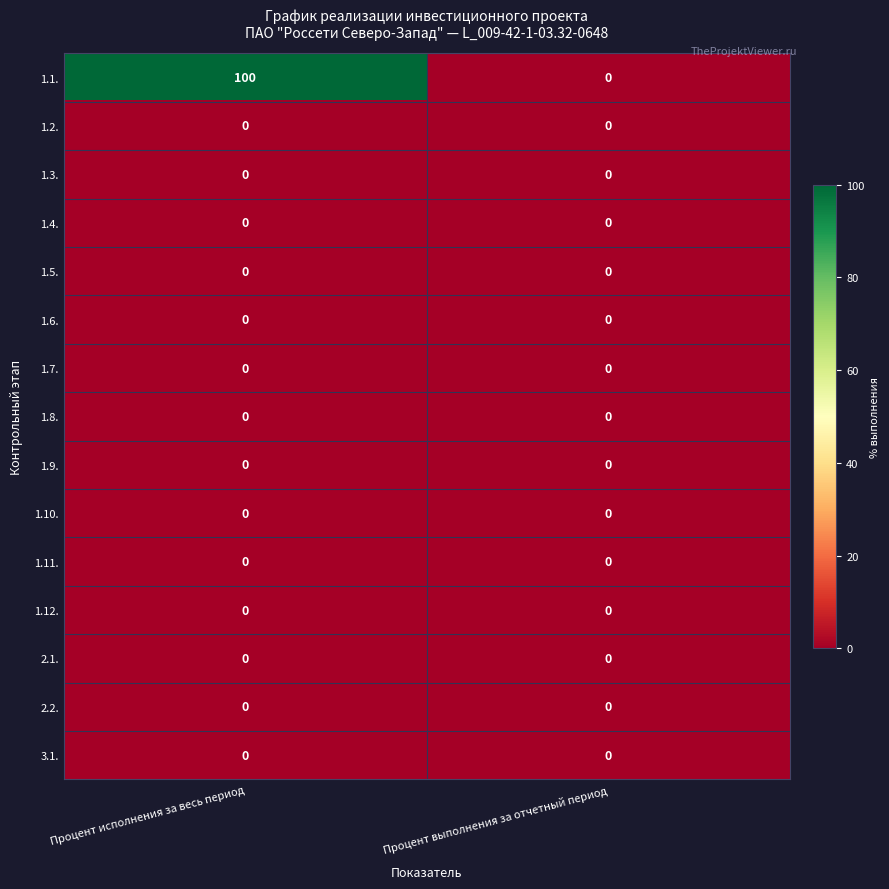

Is it true that 1.10. equals 0 at Процент исполнения за весь период?

True